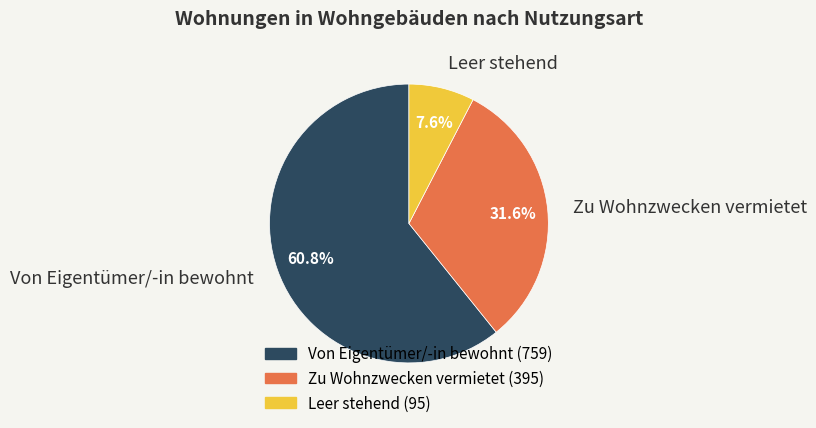

How much of the chart is everything except Zu Wohnzwecken vermietet?

68.4%